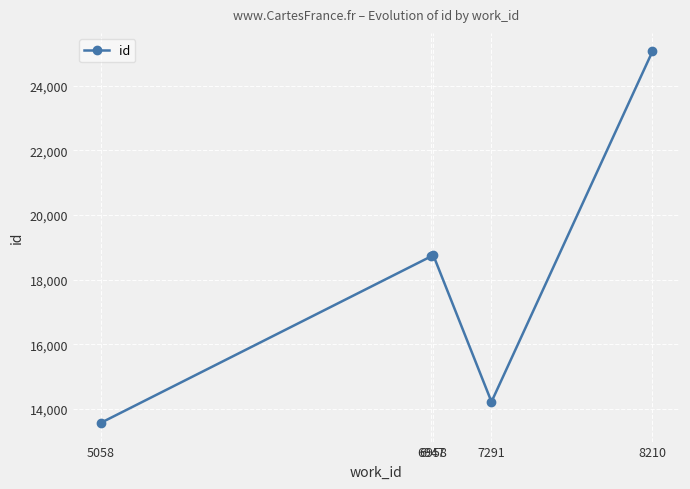

How many points are lower than both their immediate neighbors (excluding endpoints)?

1